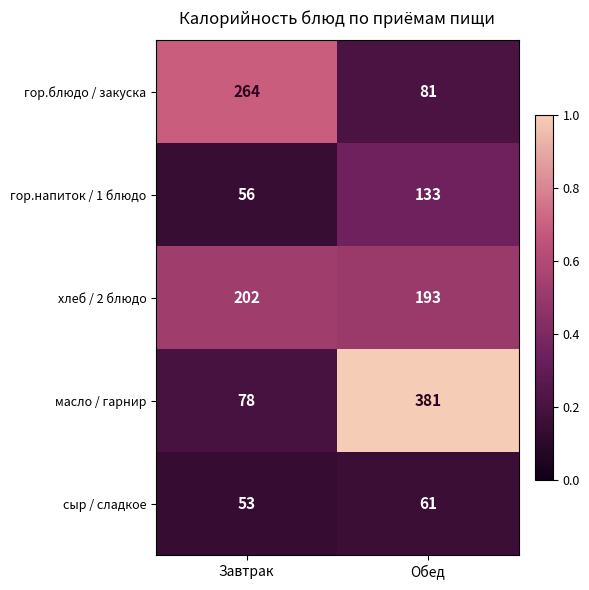

What is the total value across all series at Обед?

849